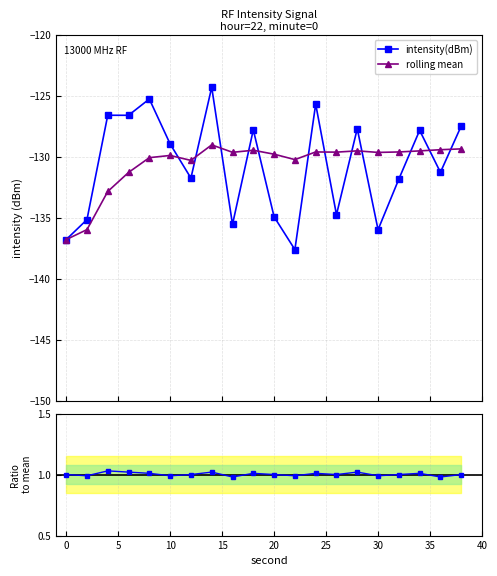

What is the value of the intensity(dBm) point at the 10th from the left?

-127.8